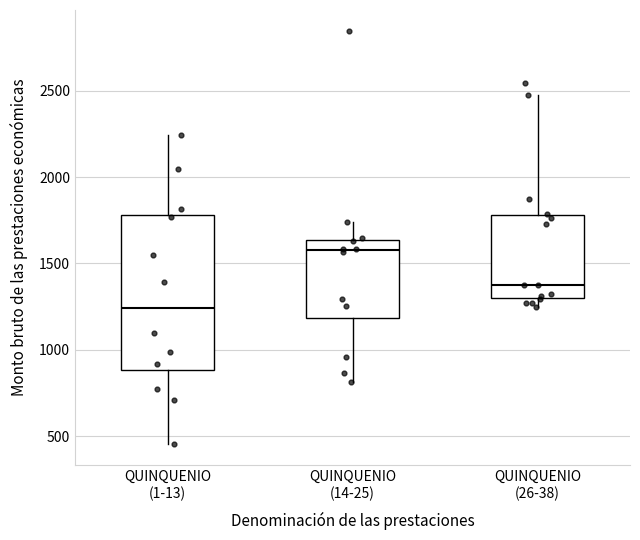

Which box is the tallest, from its lower edge to its upper edge?

QUINQUENIO (1-13)